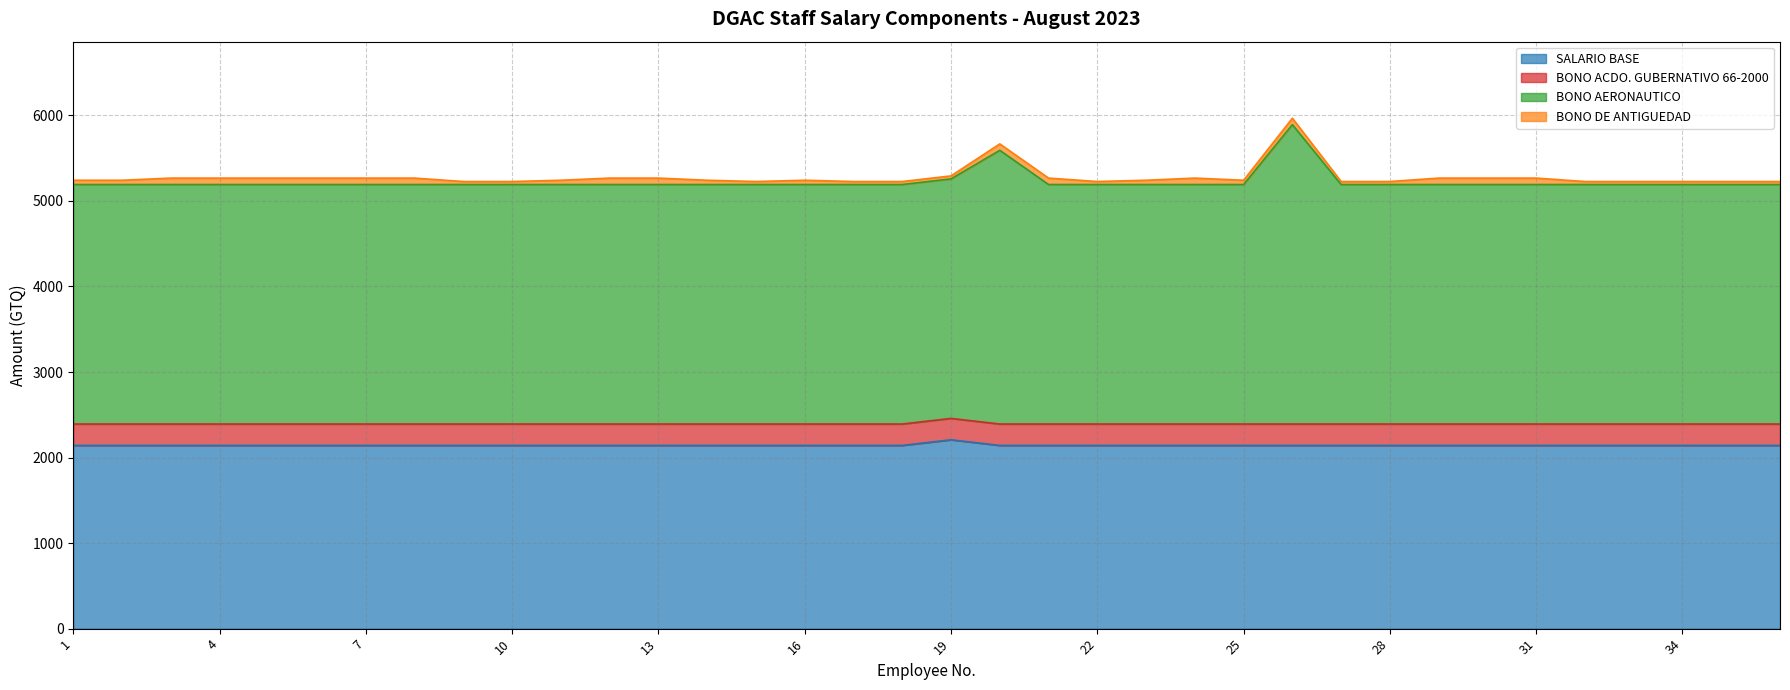

What is the value of the SALARIO BASE point at the 18th from the left?

2142.0